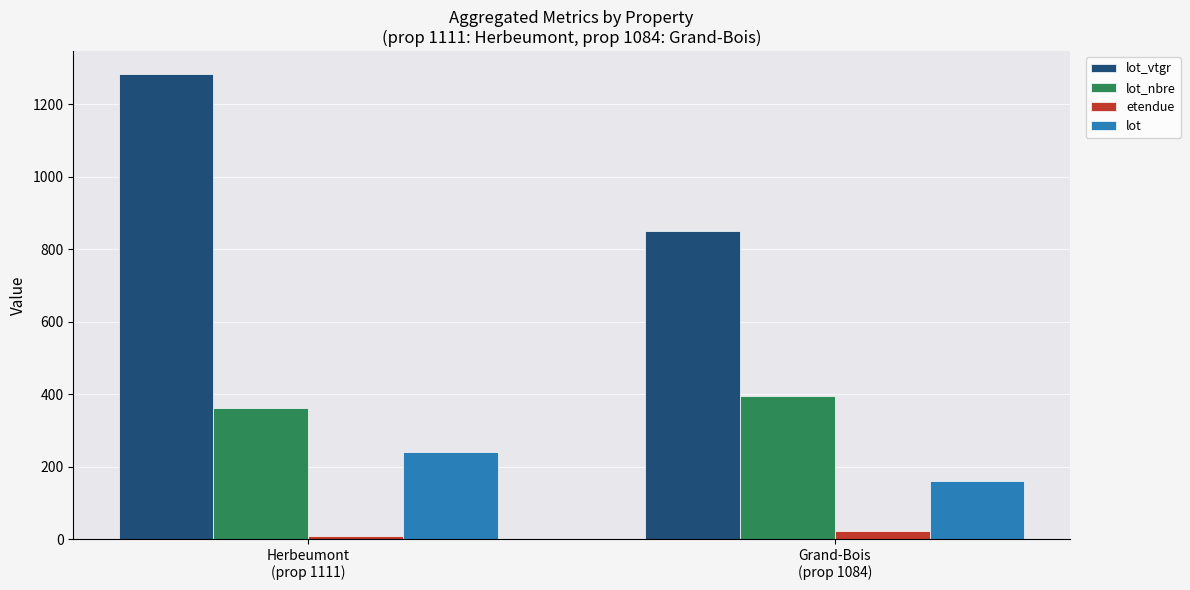

What is the value of the lot_nbre bar at the 1st from the left?

362.0